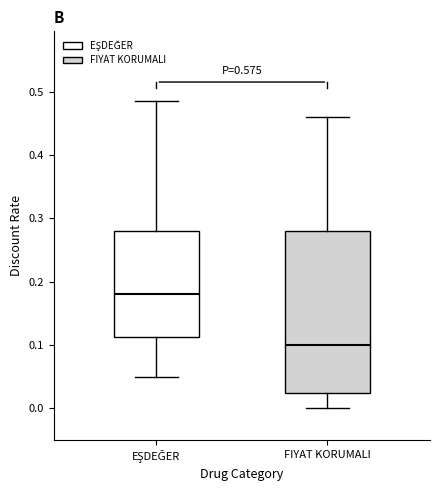

Reading left to right, transcribe this box plot: for each box, give where its median line is, the range the box spans, and where its two whiskers end, as read against the y-axis. The values are not printed on the chart, so give them approximately, as read against the axis.

EŞDEĞER: median 0.18, box 0.11 to 0.28, whiskers 0.05 to 0.49
FIYAT KORUMALI: median 0.10, box 0.03 to 0.28, whiskers 0.00 to 0.46